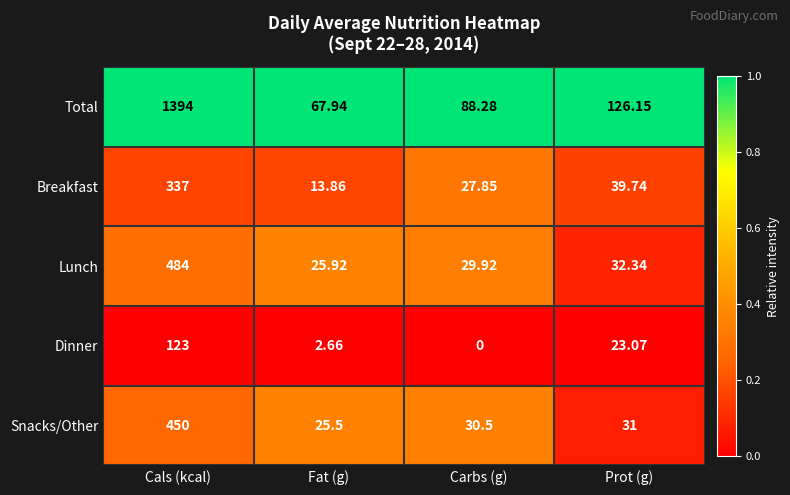

Which category has the highest value across all series?

Cals (kcal)